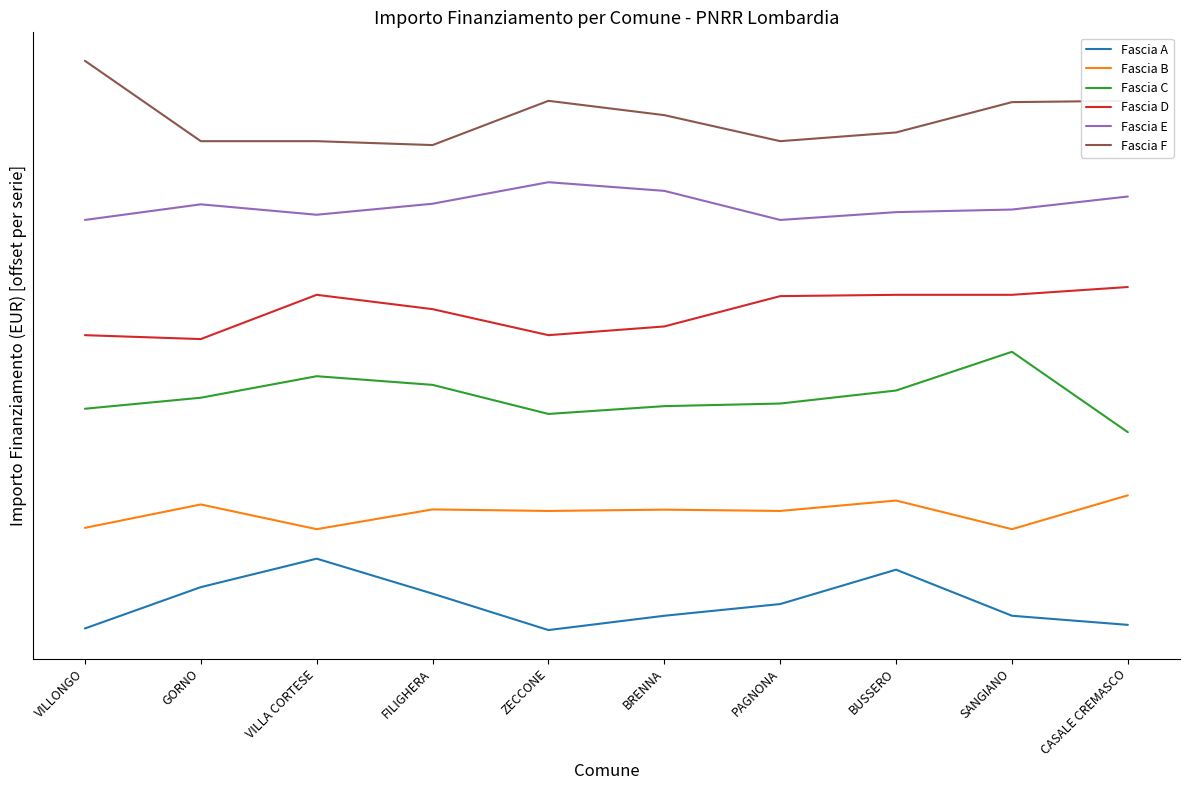

True or false: Fascia D has a value of 64780.2 at CASALE CREMASCO.

True